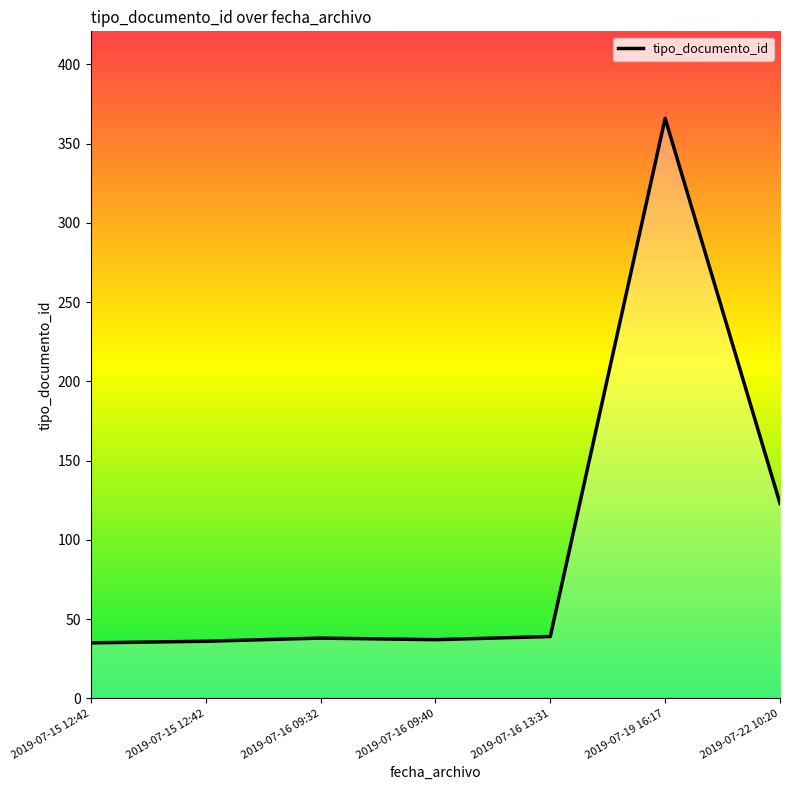

Rank the categories by value from highest to lowest.

2019-07-19 16:17, 2019-07-22 10:20, 2019-07-16 13:31, 2019-07-16 09:32, 2019-07-16 09:40, 2019-07-15 12:42, 2019-07-15 12:42